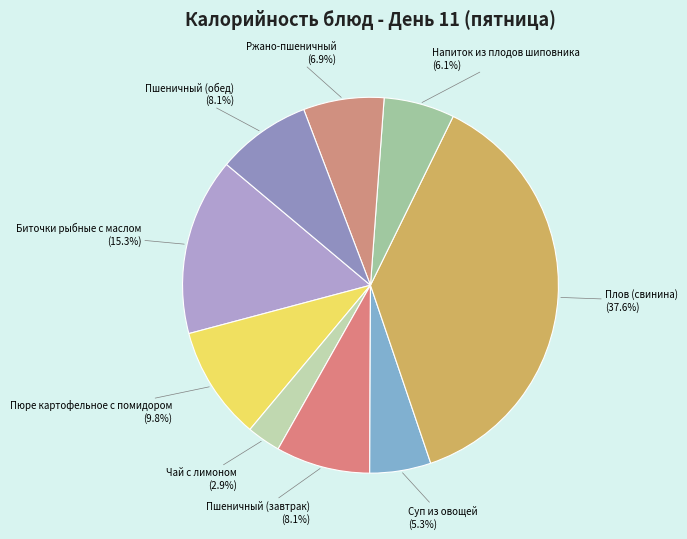

The Биточки рыбные с маслом slice represents 23% of the pie. True or false?

False